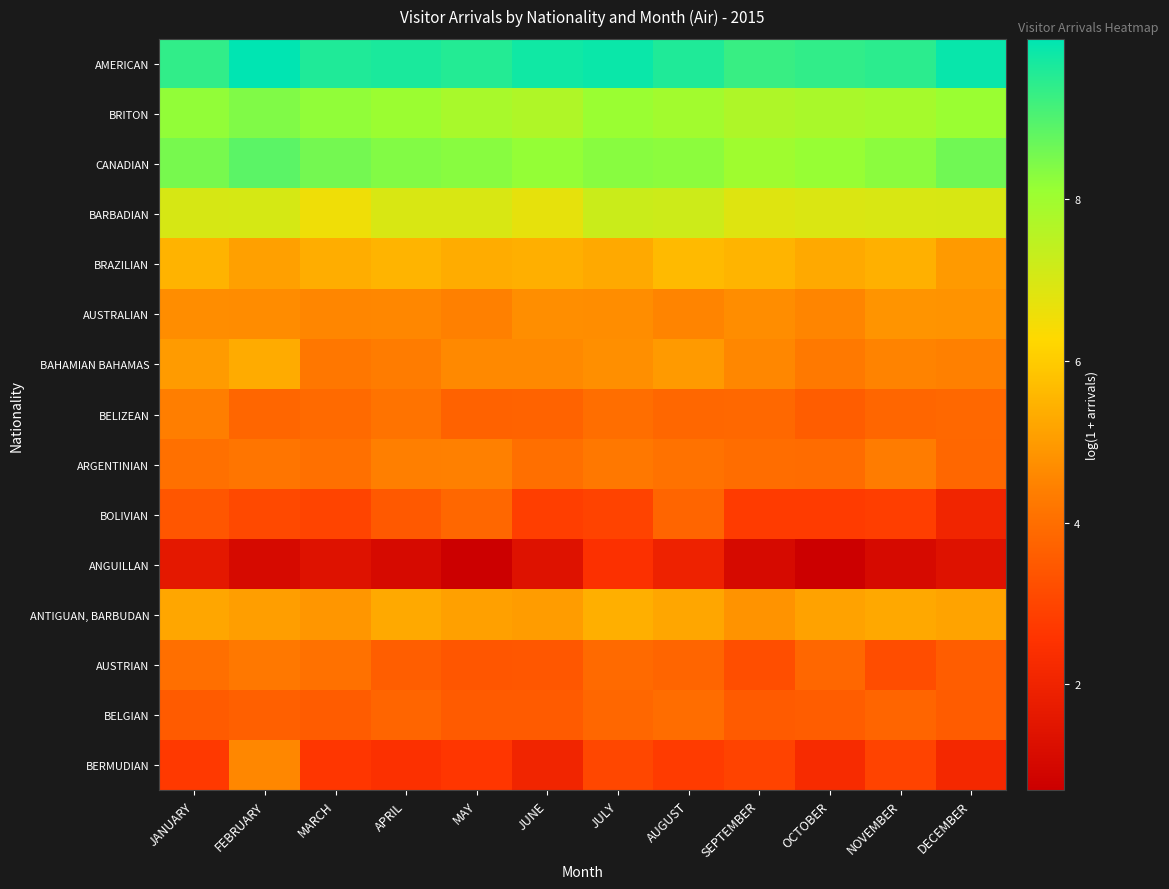

Which category has the lowest value across all series?

MAY